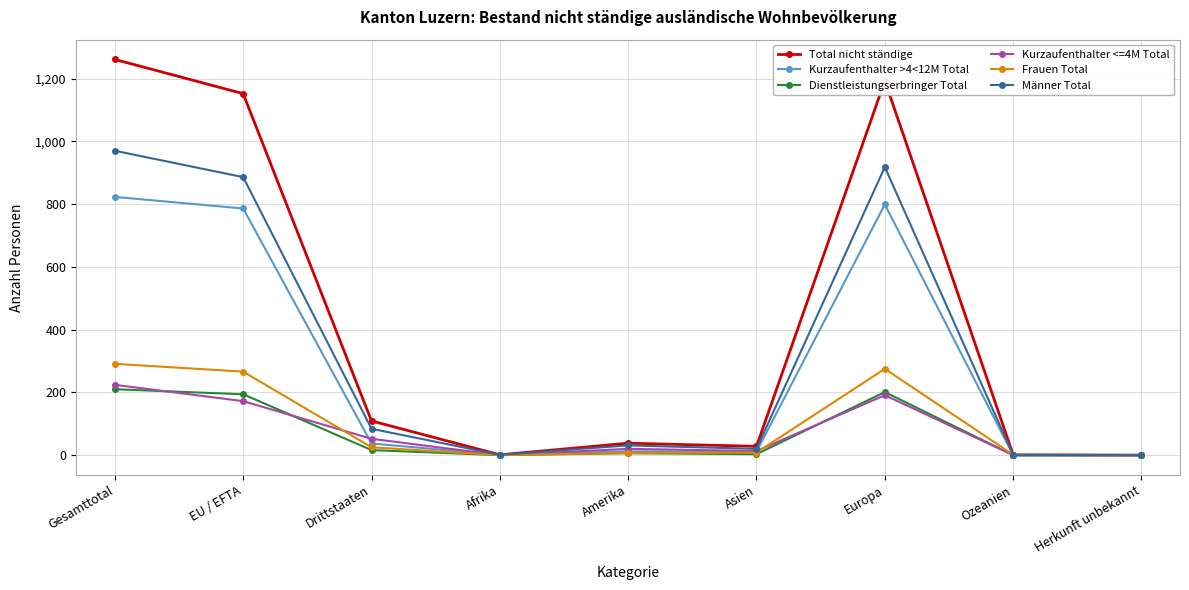

What is the spread (max minus min) of values at Ozeanien?

1